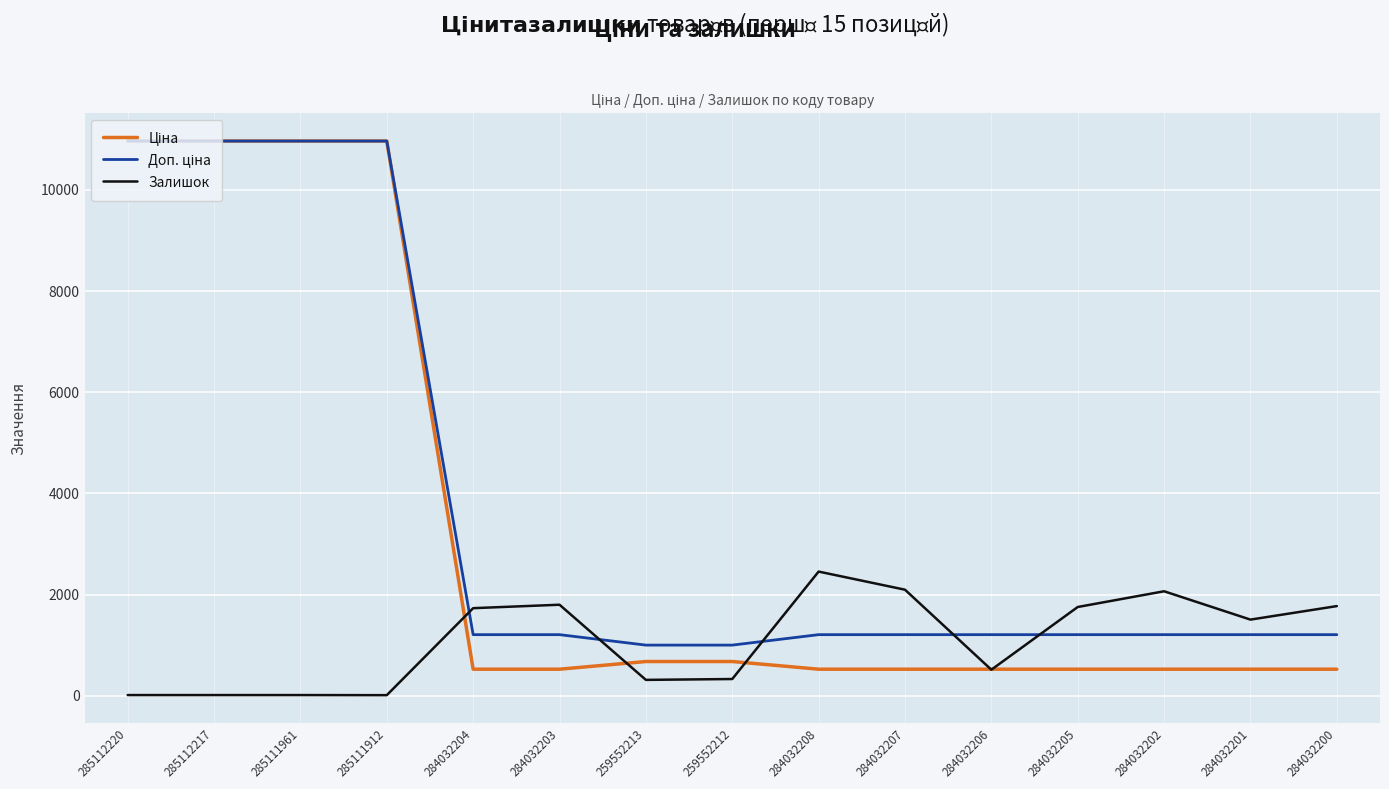

What is the spread (max minus min) of values at 284032205?

1228.8